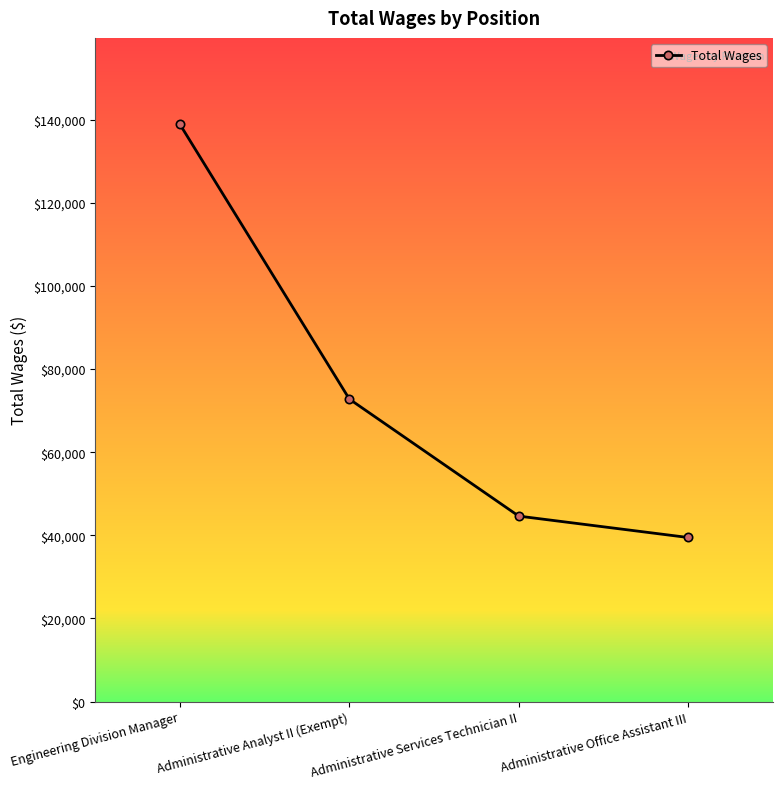

What is the label of the 4th point from the right?

Engineering Division Manager